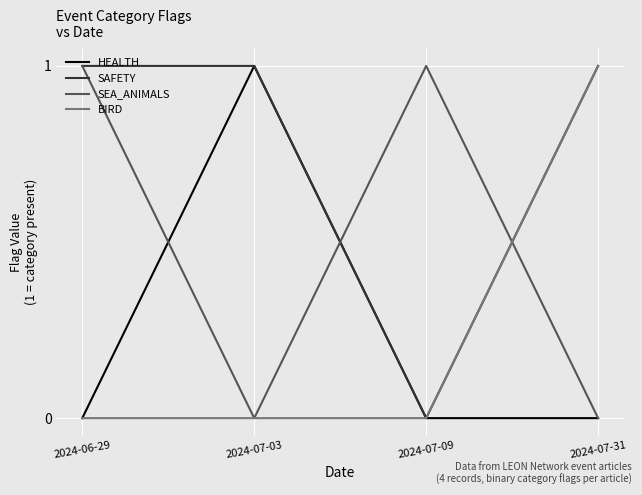

True or false: SEA_ANIMALS and BIRD intersect in this chart.

True